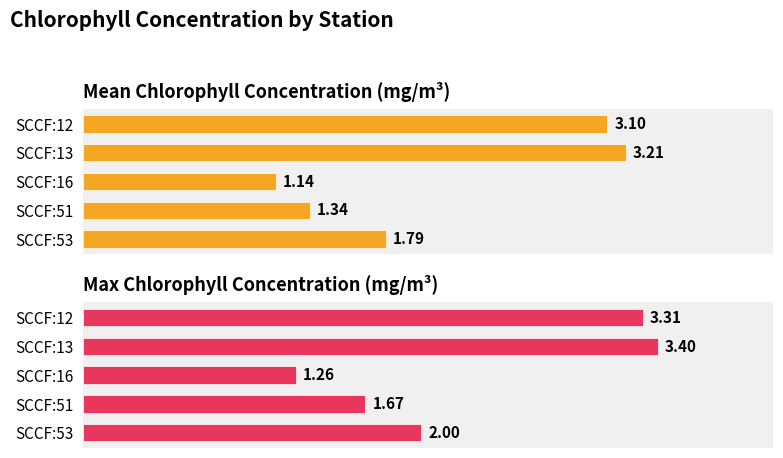

Which series has the widest spread of values?

Max Chlorophyll